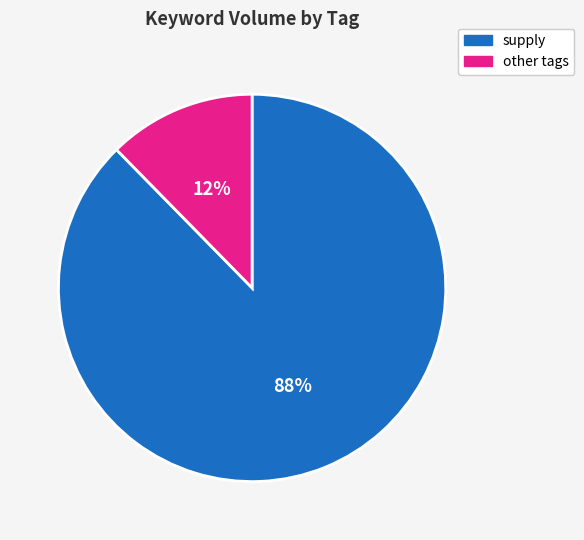

Does any single category account for the majority?

Yes